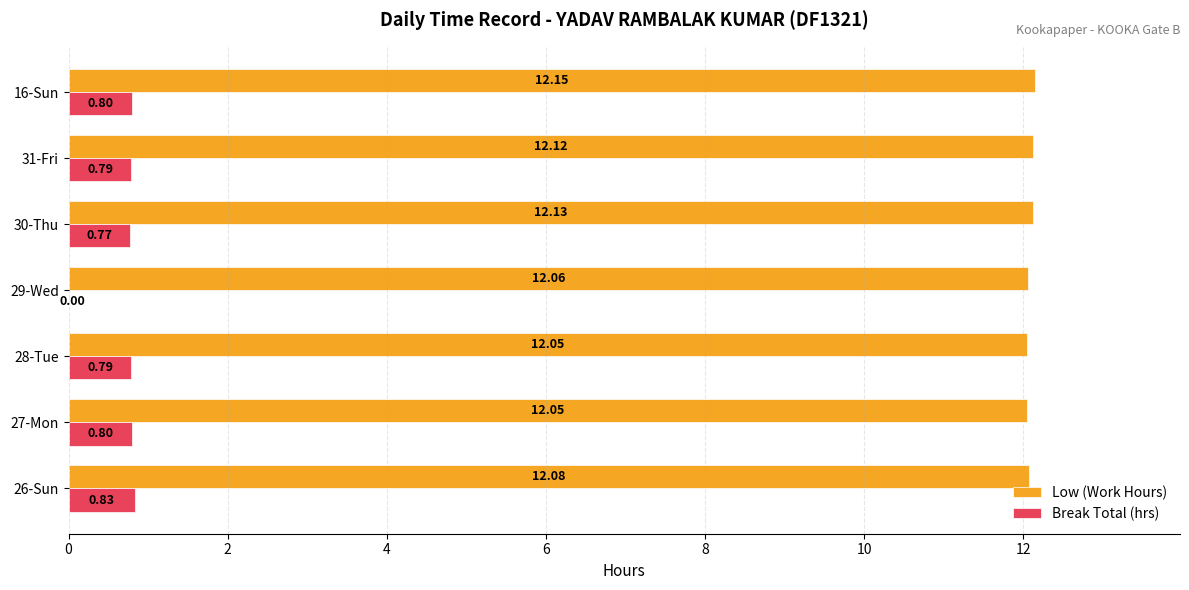

Which series has the widest spread of values?

Break Total (hrs)